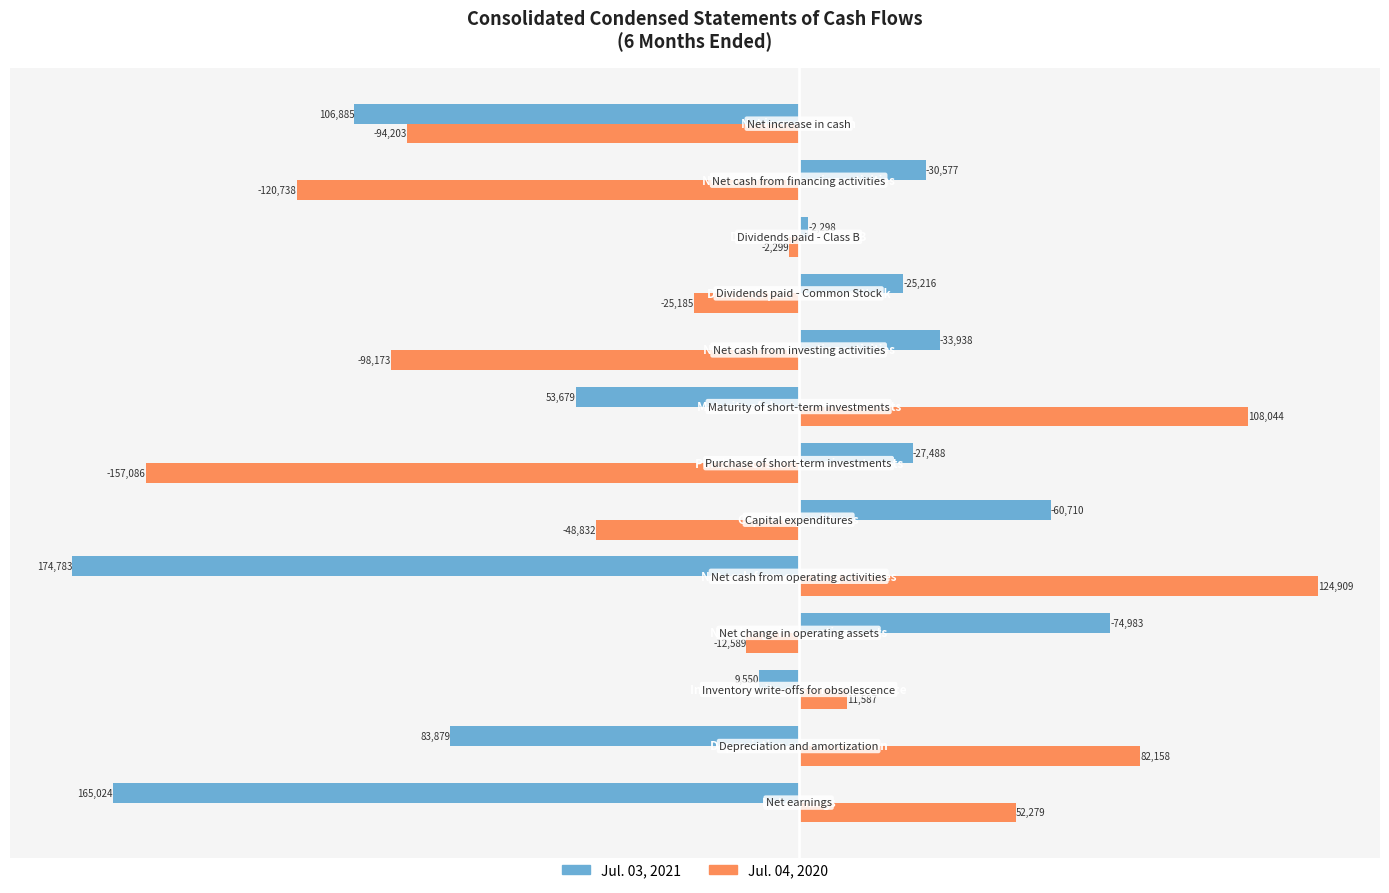

What is the sum of all Jul. 04, 2020 values?

-180128